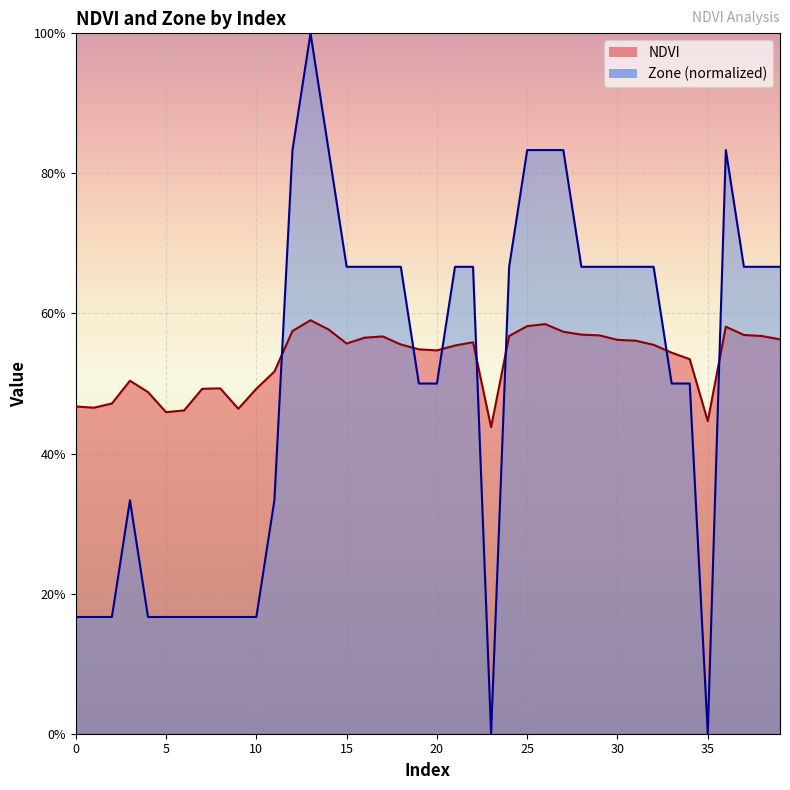

True or false: Zone and NDVI cross at least once.

True